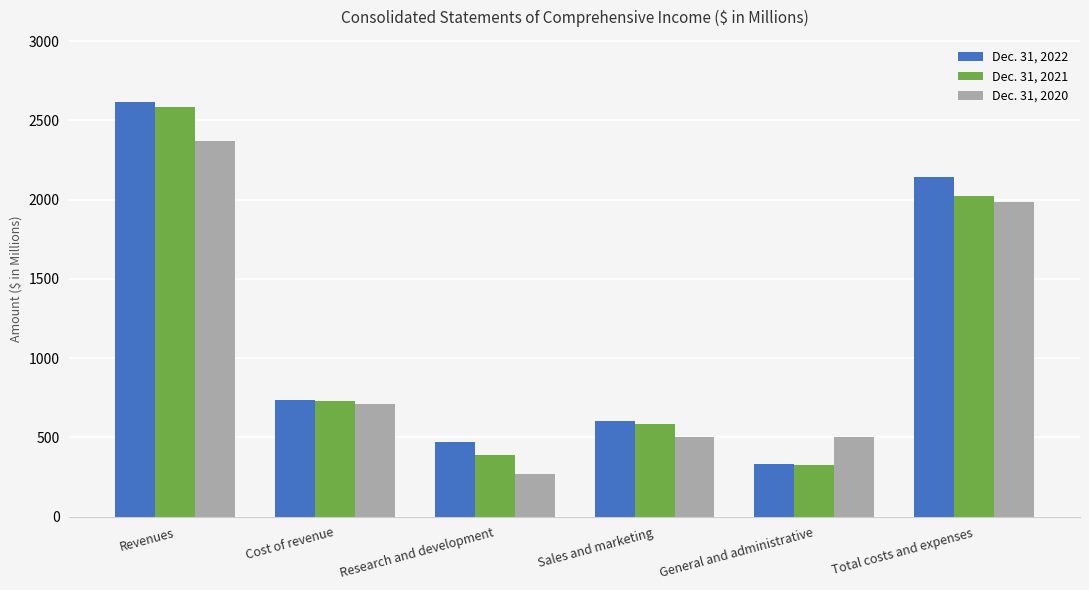

What is the sum of the Dec. 31, 2022 values at Total costs and expenses and Revenues?

4759.6